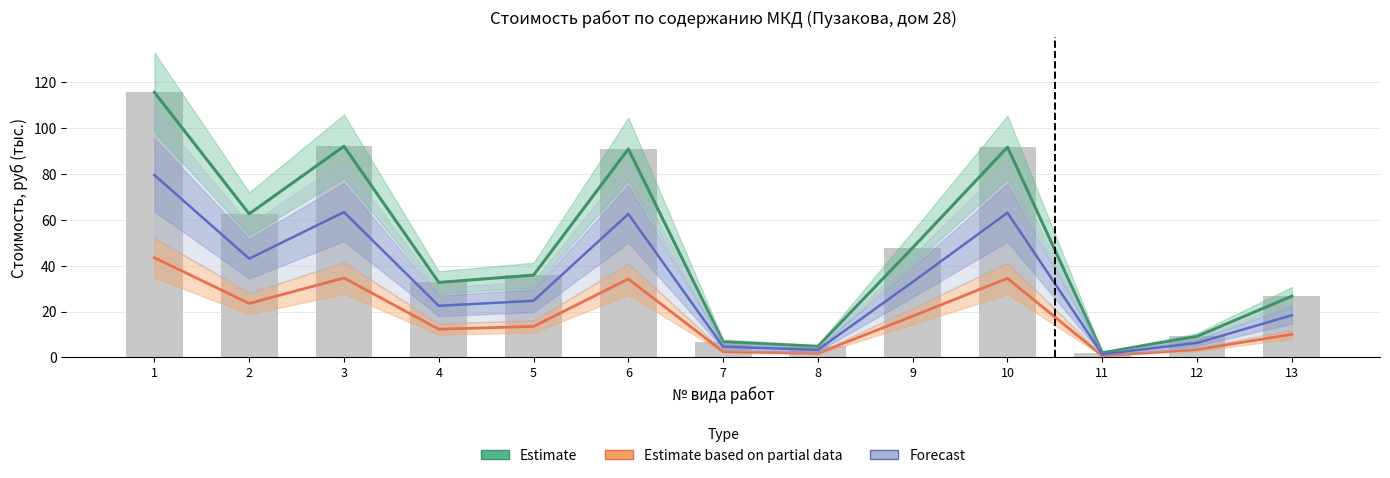

What is the value of the Estimate based on partial data bar at the 11th from the left?

0.8